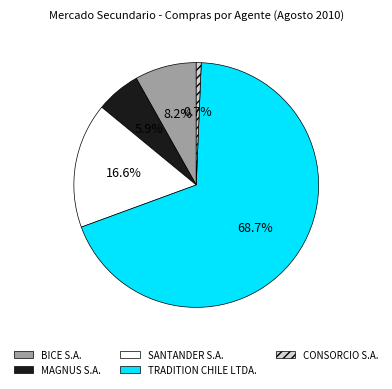

To the nearest percent, what is the difference between the largest and smallest slice percentages?

68%